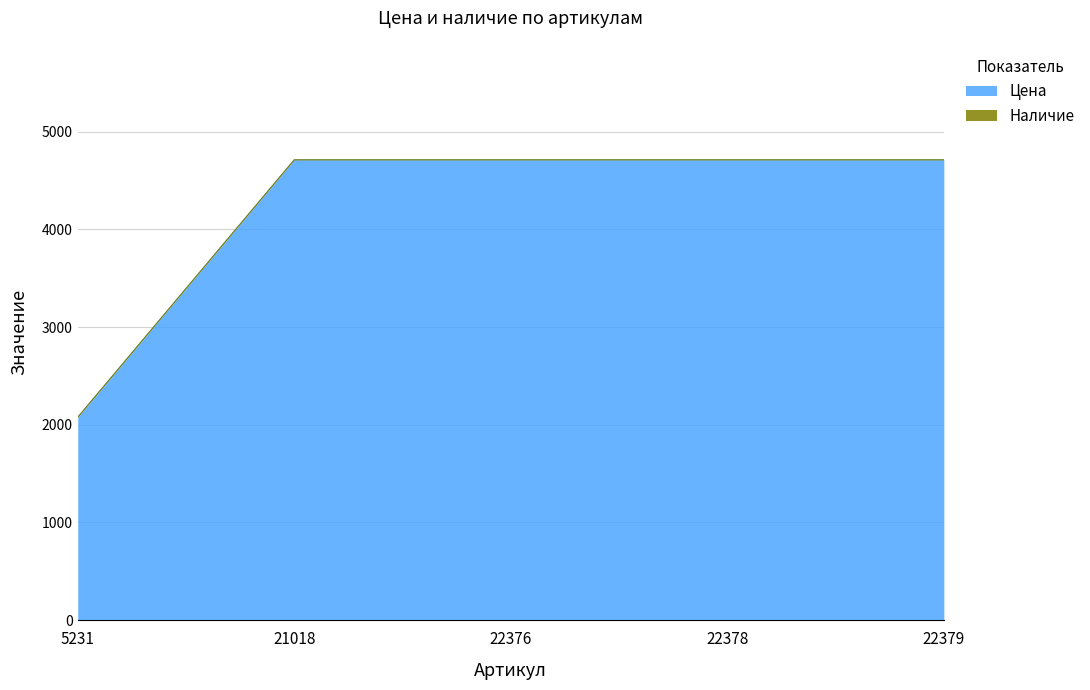

Rank the categories by value from lowest to highest.

5231, 21018, 22376, 22378, 22379